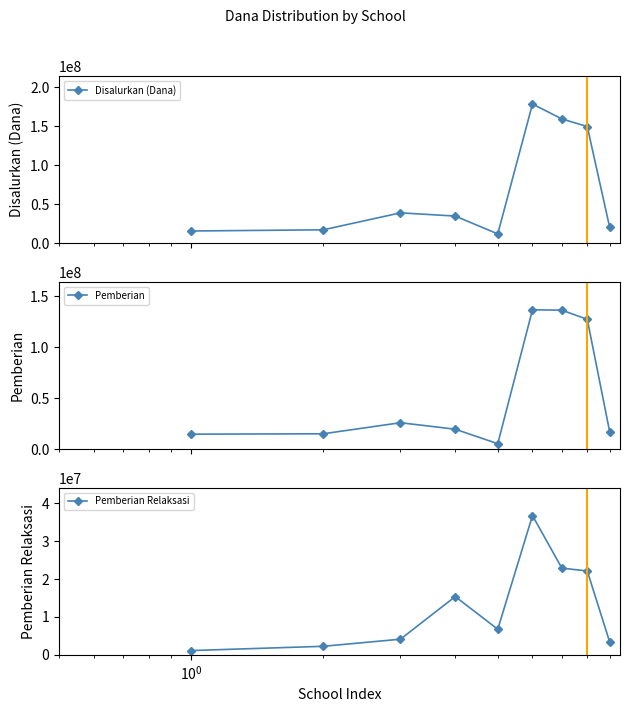

How many intersections are there between Pemberian Relaksasi and Pemberian?

2